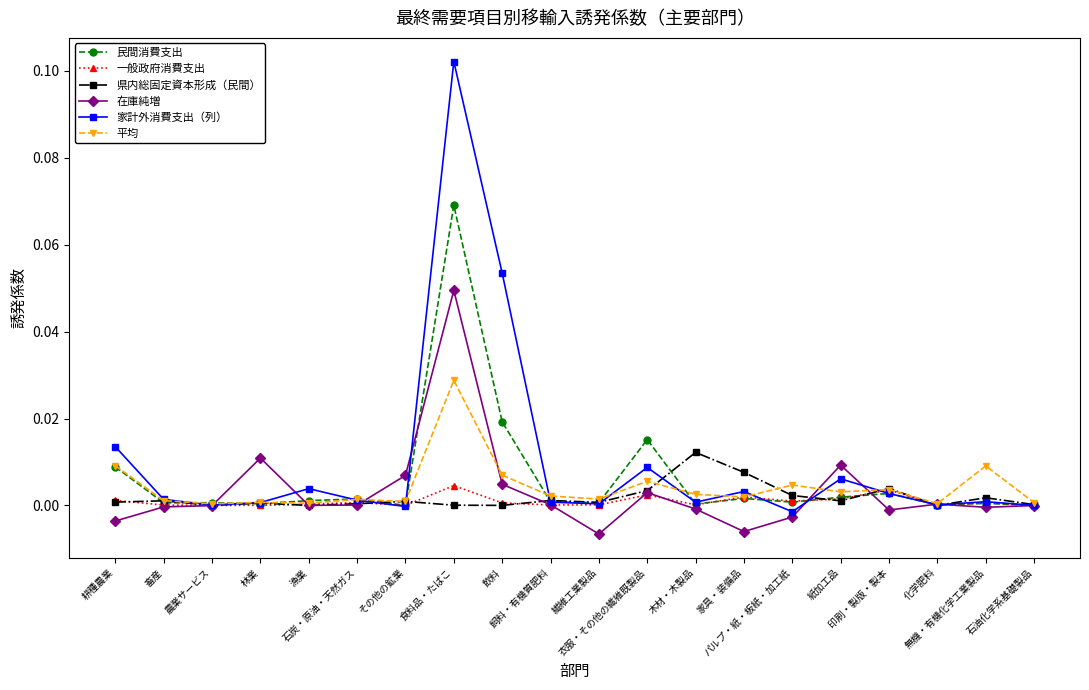

True or false: 一般政府消費支出 has more than 2 interior local peaks.

True